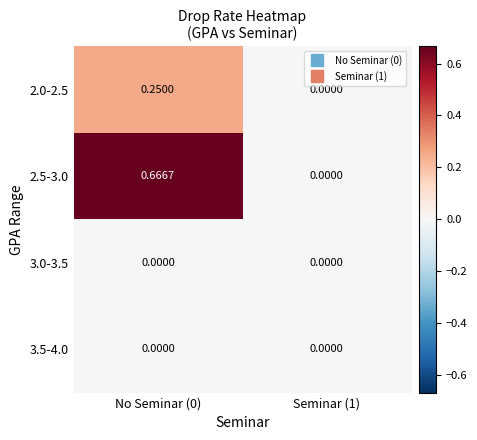

How many series are shown in this chart?

4